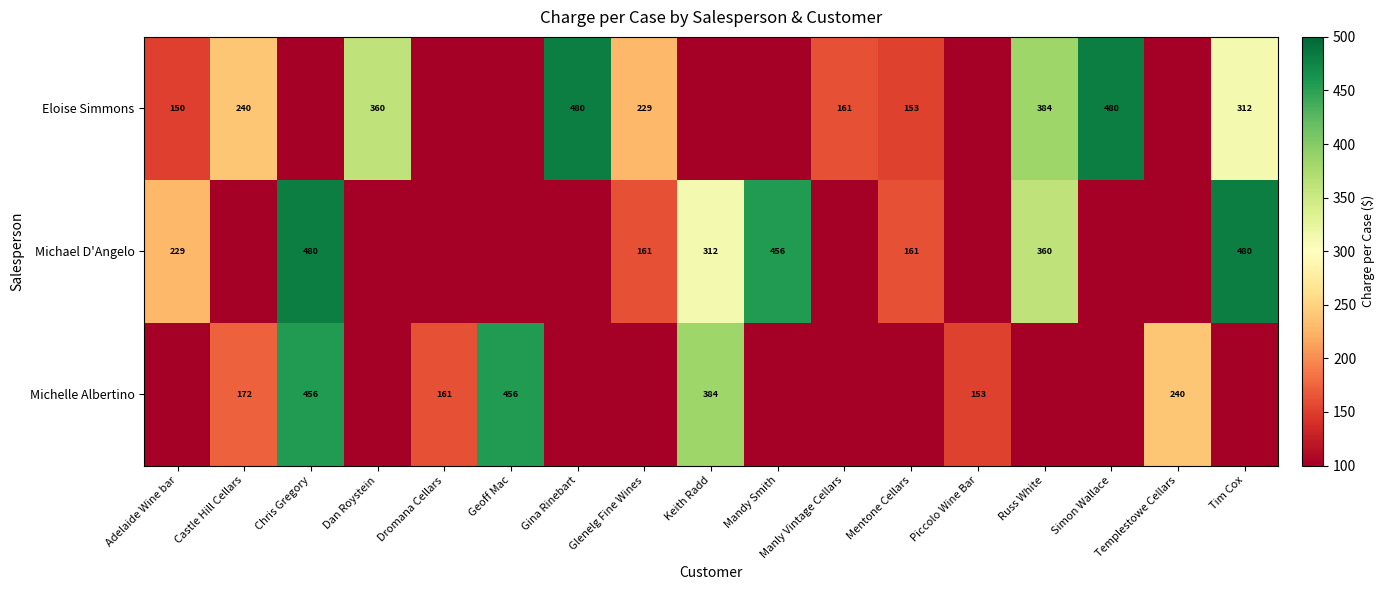

The value of Michelle Albertino at Templestowe Cellars is 240. True or false?

True